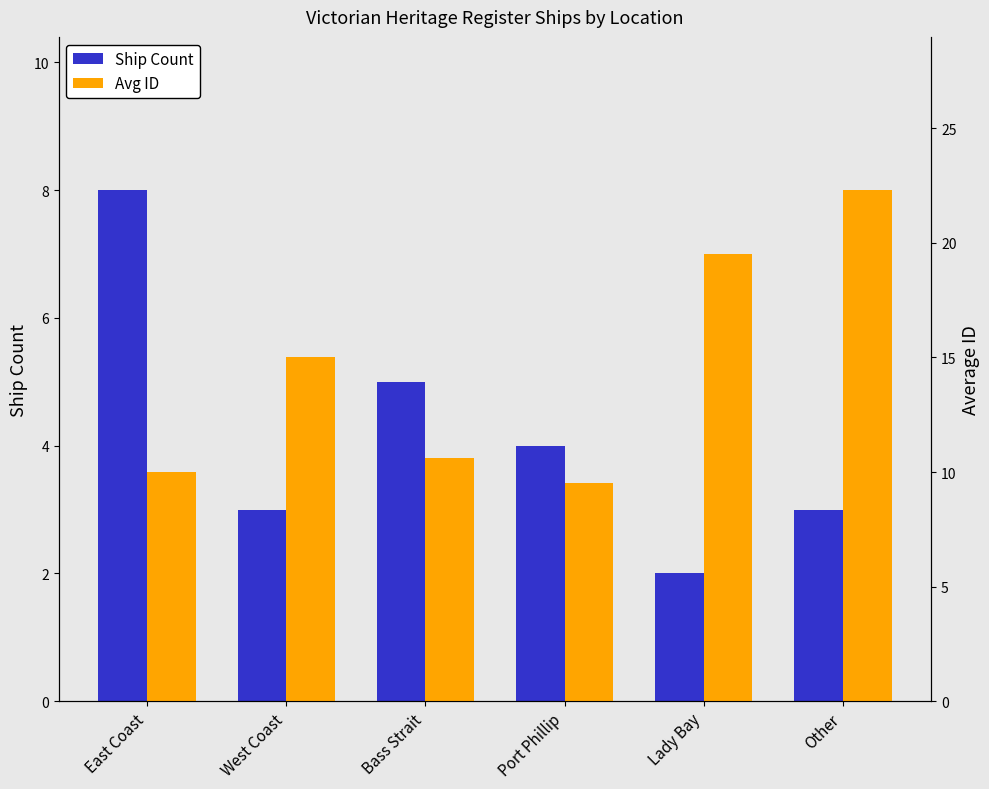

At which category does the chart reach its minimum across all series?

Lady Bay